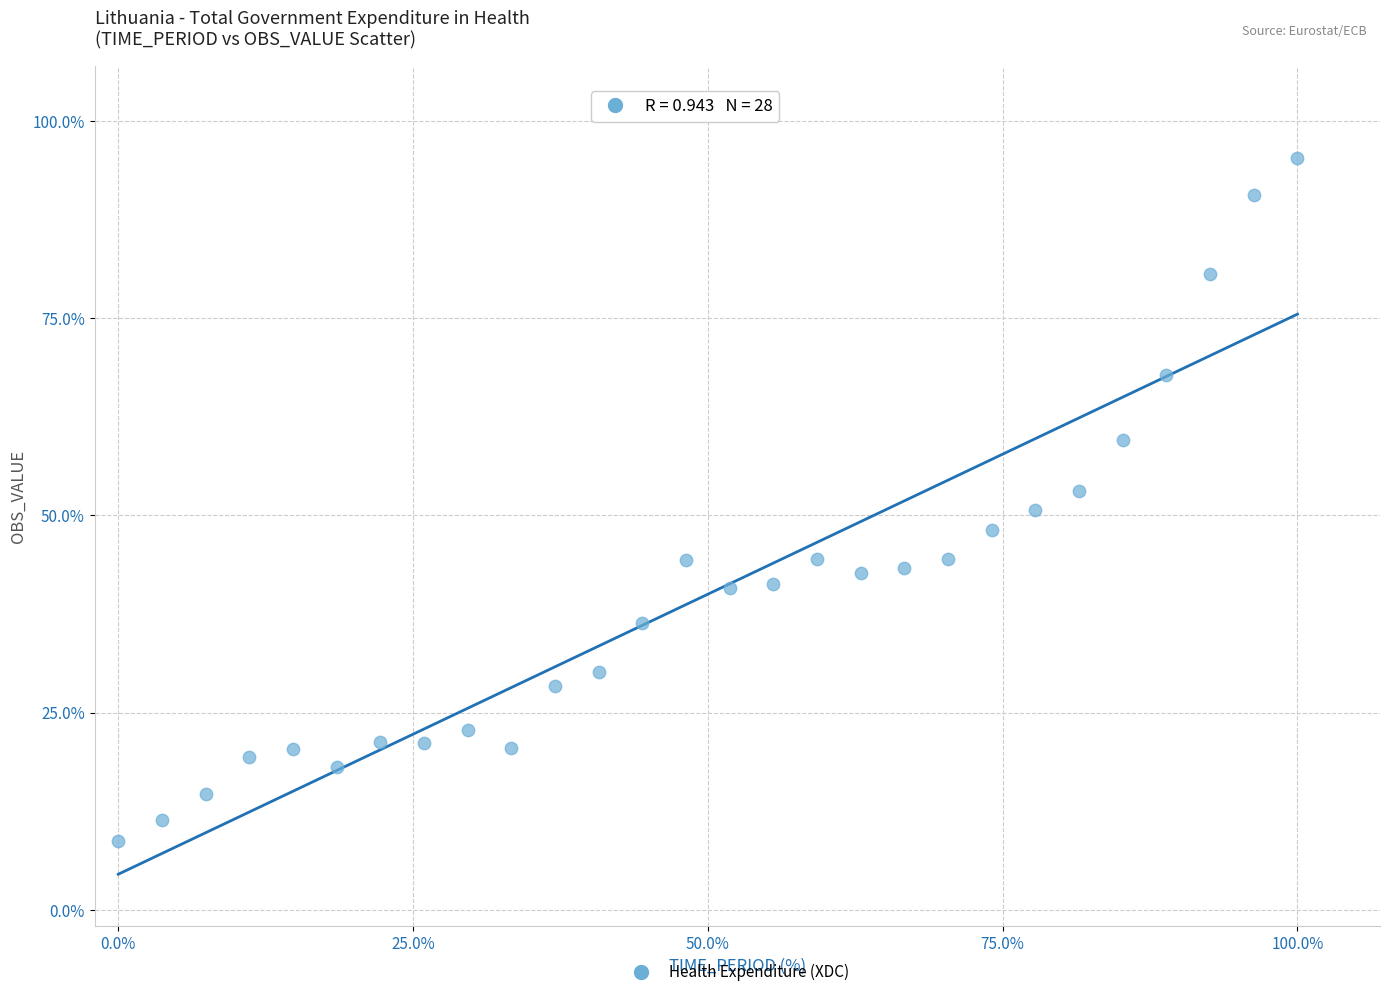

What is the range of Y values (max minus min)?

86.5